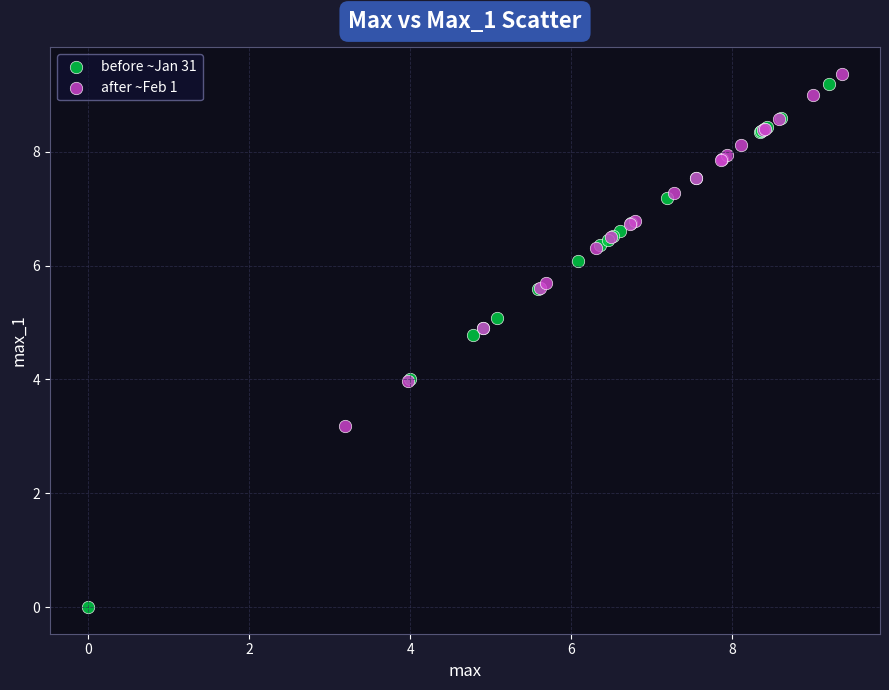

Which series has the widest spread of Y values?

before ~Jan 31